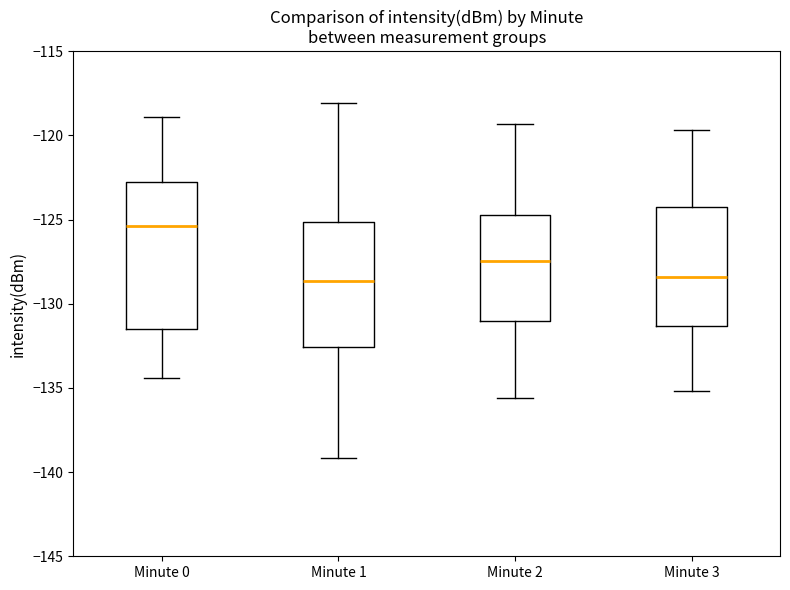

Which box is the tallest, from its lower edge to its upper edge?

Minute 0